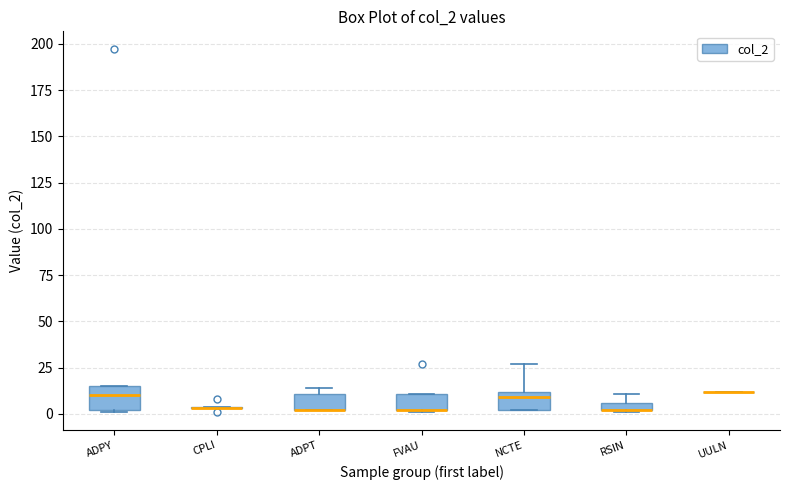

Where does the upper whisker of the box for NCTE end on the y-axis? The values are not printed on the chart, so give them approximately, as read against the axis.

25